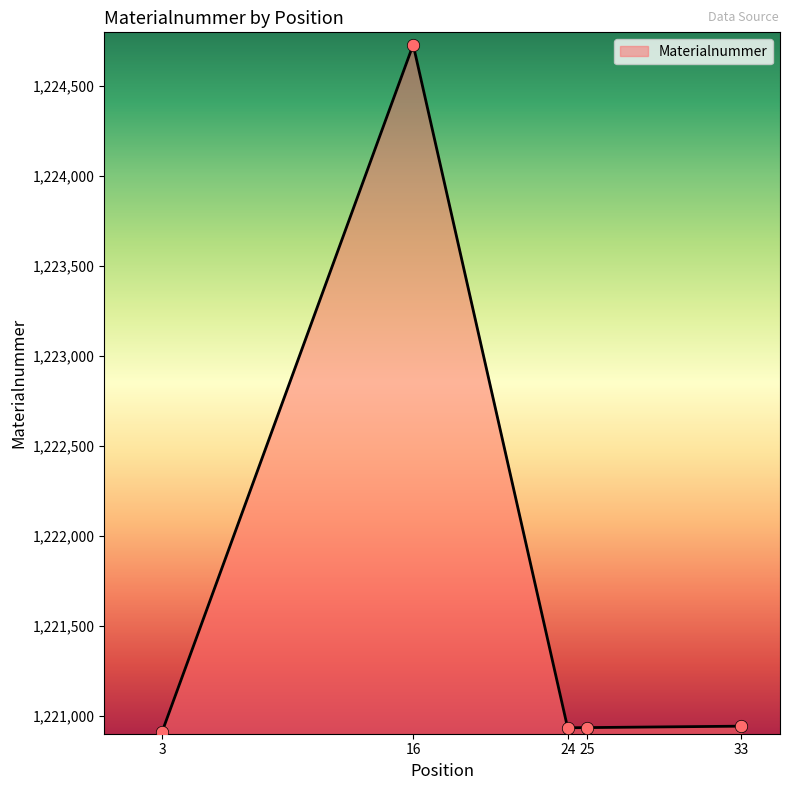

Which has a higher value, 16 or 3?

16